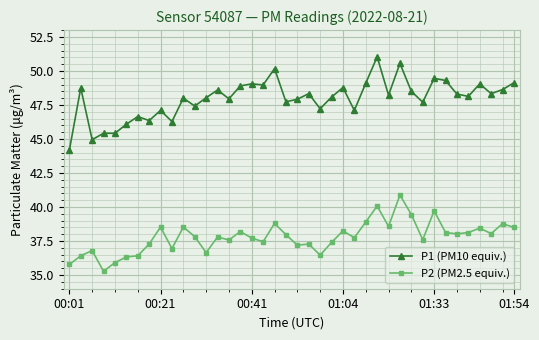

True or false: P2 (PM2.5 equiv.) has more than 0 interior local peaks.

True